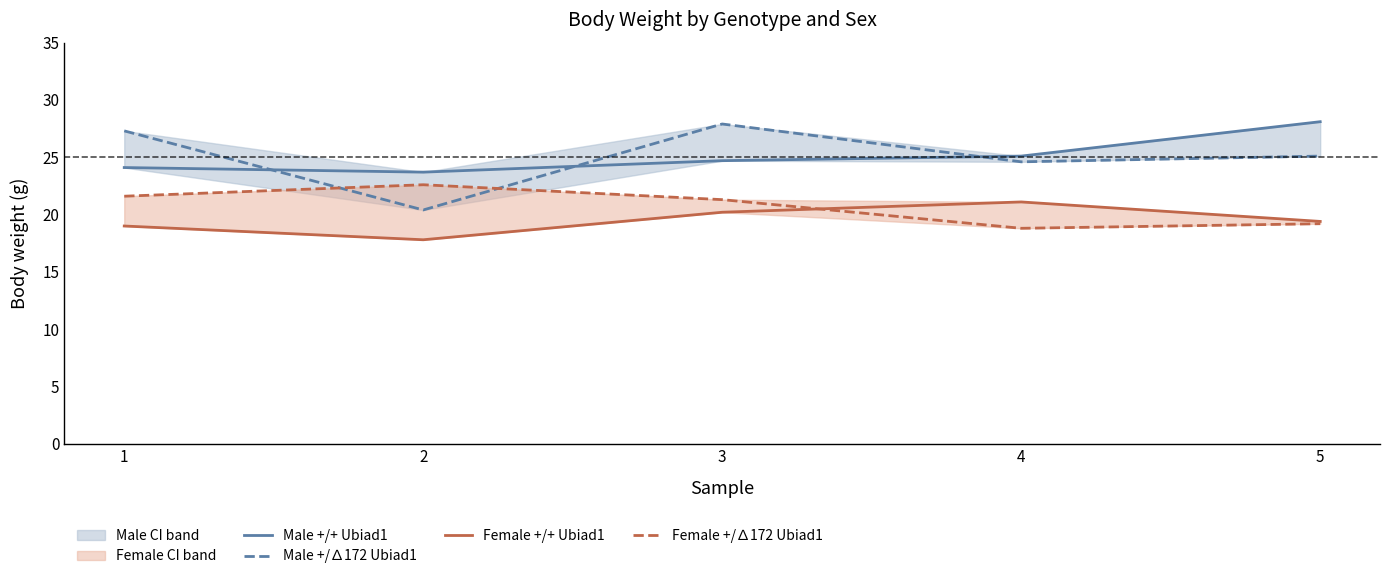

True or false: Male +/∆172 Ubiad1 has a value of 24.6 at 4.

True